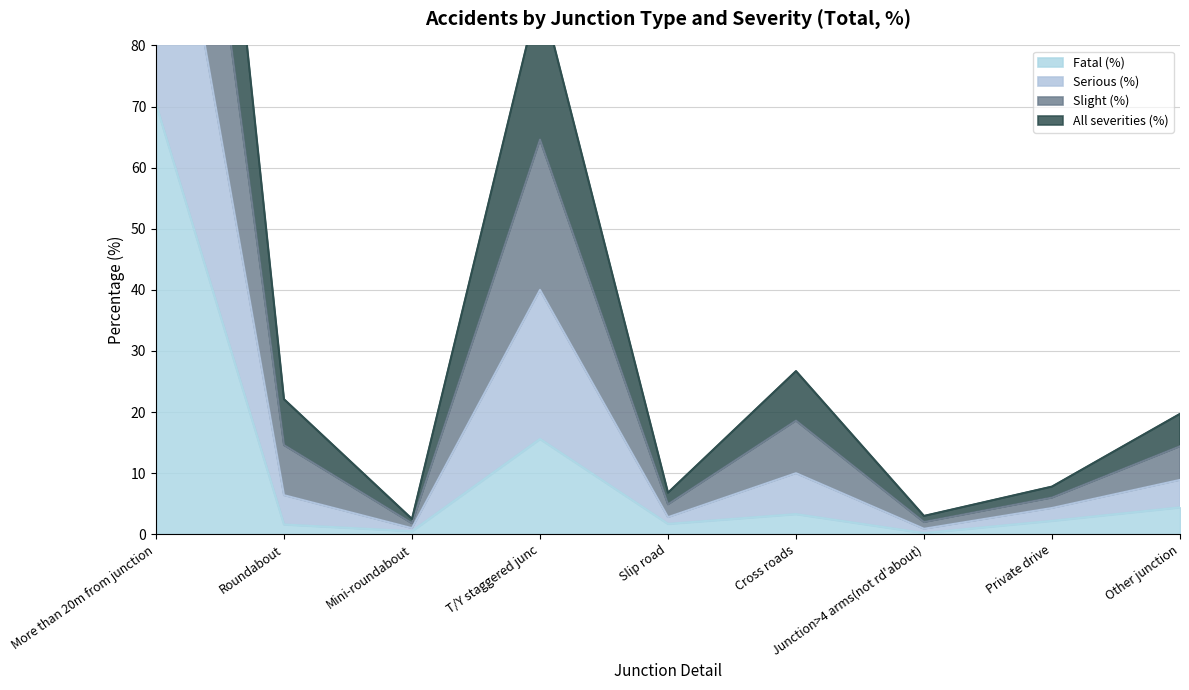

True or false: Serious (%) and Slight (%) intersect in this chart.

False